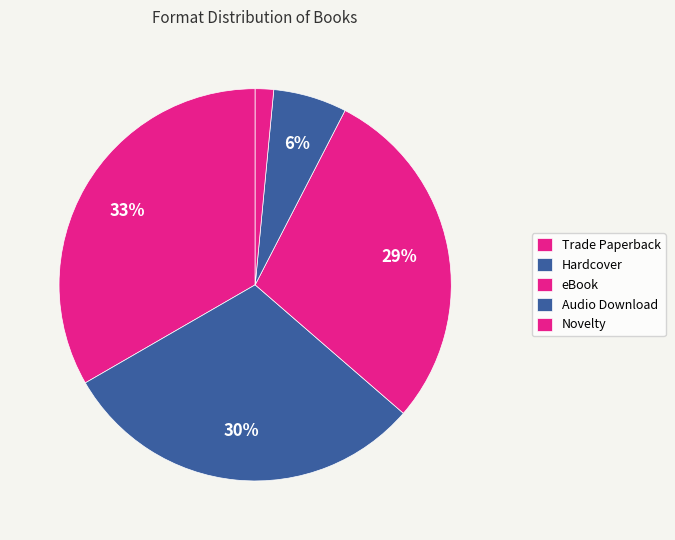

True or false: Trade Paperback accounts for 33% of the total.

True